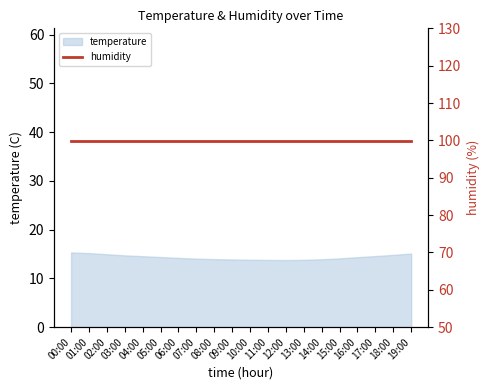

True or false: the data shows 20.2 at 14:00.

False